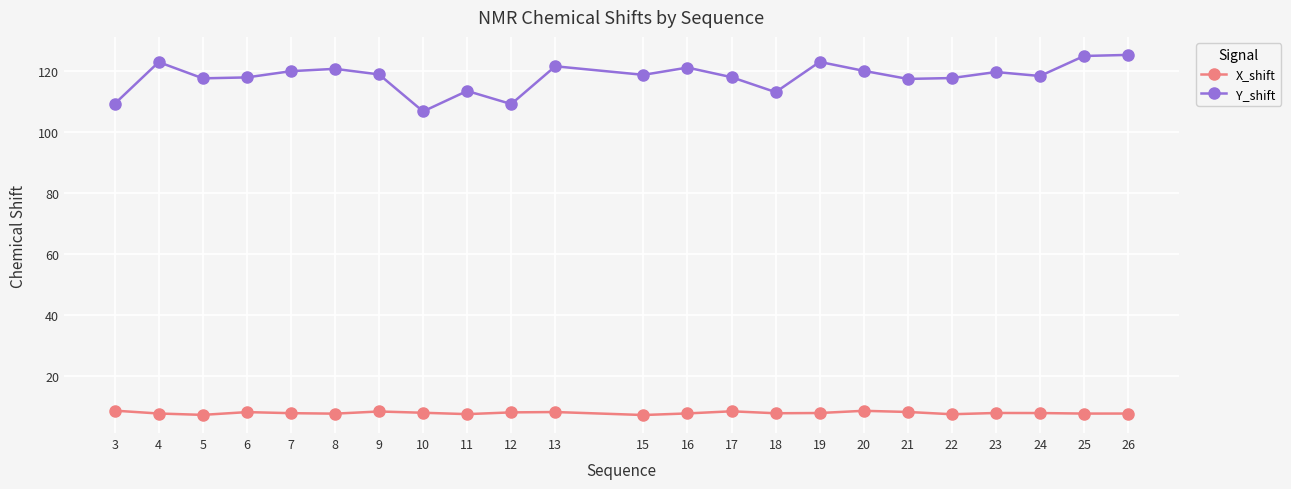

What is the value of the X_shift point at the 19th from the left?

7.4